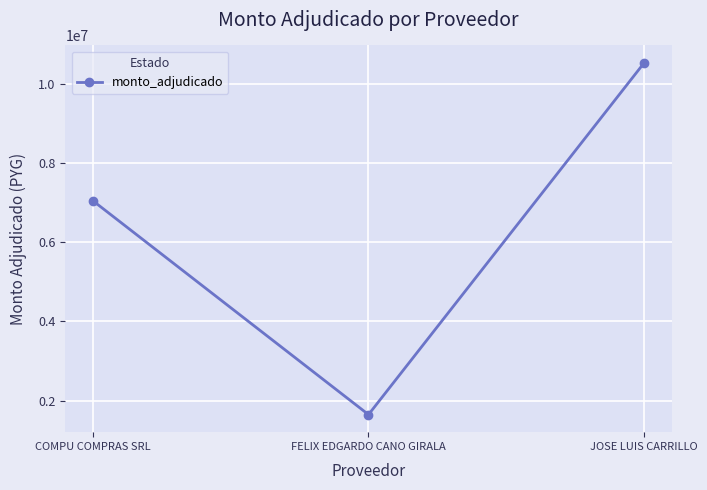

Is it true that the value at COMPU COMPRAS SRL is 9294893?

False